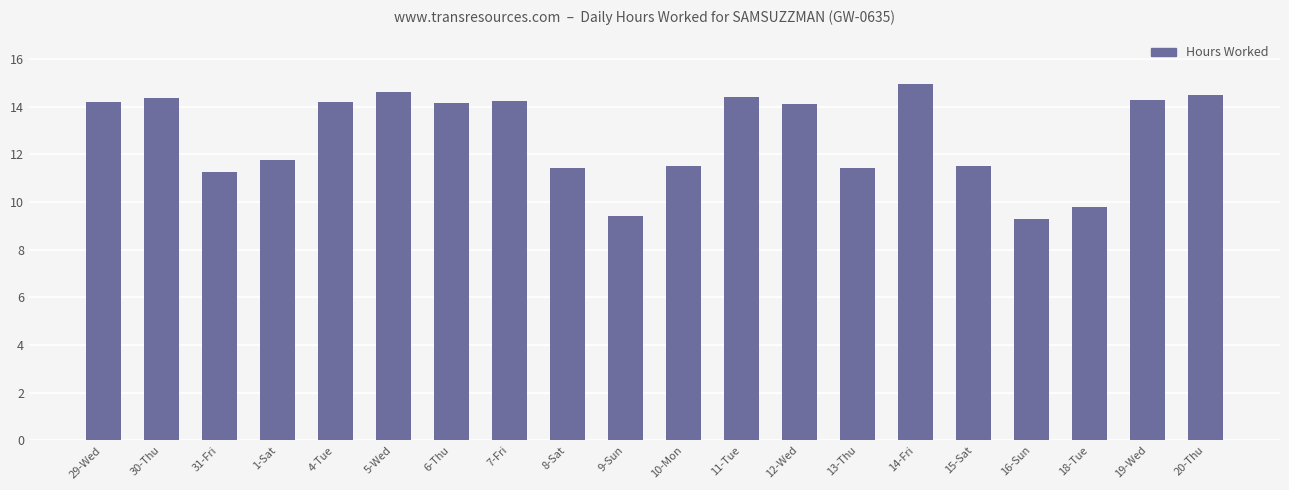

True or false: the data shows 8.4 at 20-Thu.

False